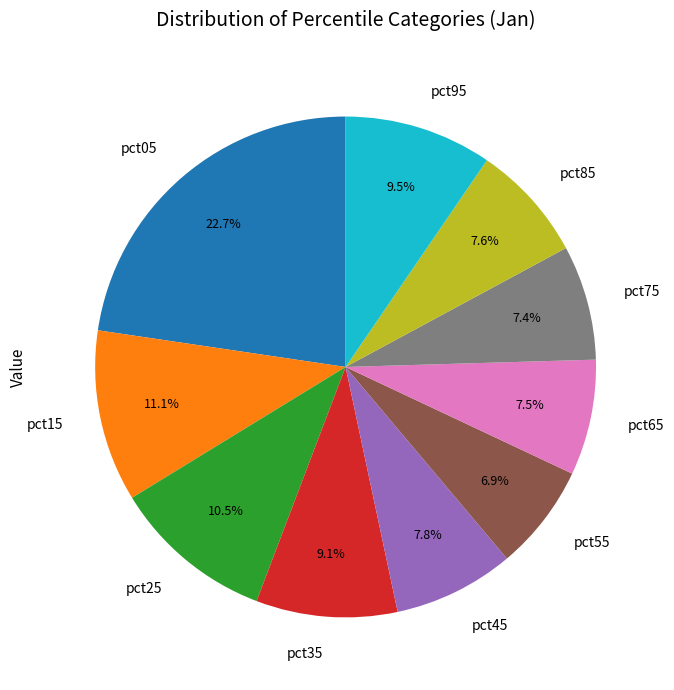

Is there any slice that represents more than half of the pie?

No